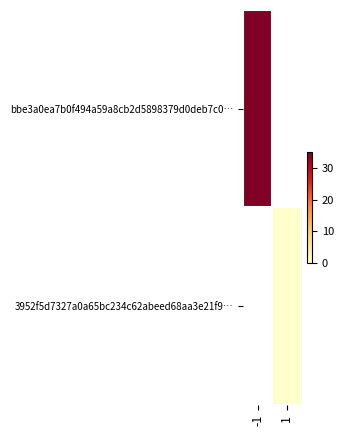

Rank the categories by bbe3a0ea7b0f494a59a8cb2d5898379d0deb7c0… value from highest to lowest.

-1, 1